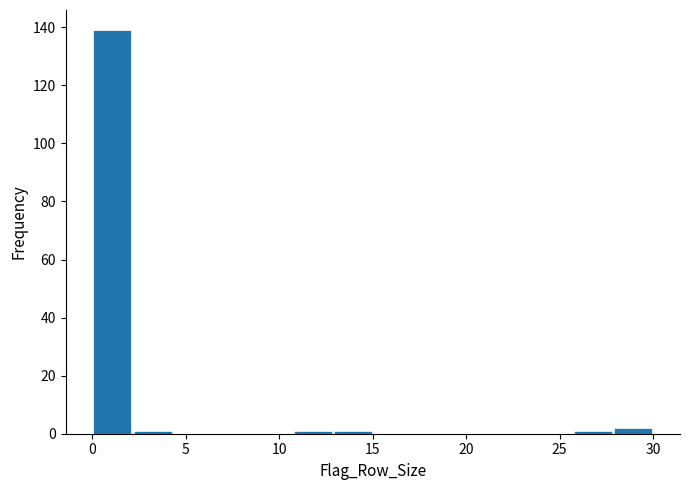

Which range on the x-axis has the tallest bar?

0.0 to 2.0